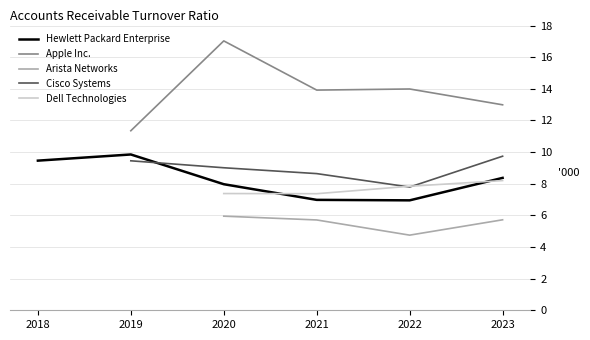

What is the sum of all Hewlett Packard Enterprise values?

49.6